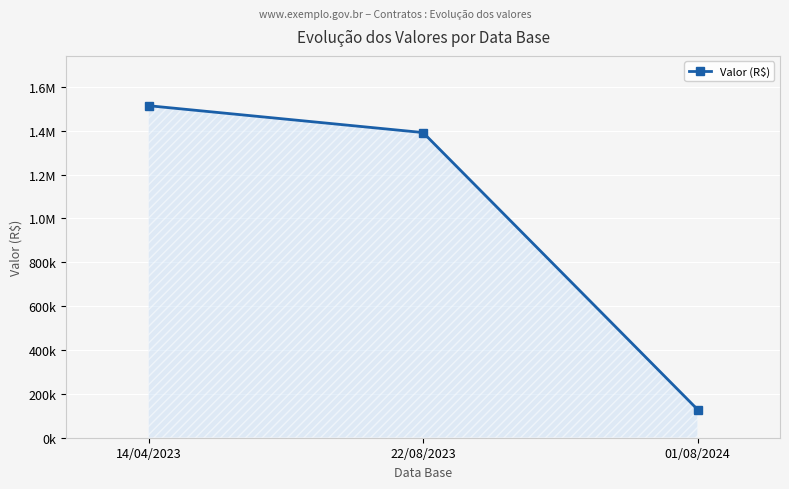

Is this an area chart (filled region under the line)?

Yes